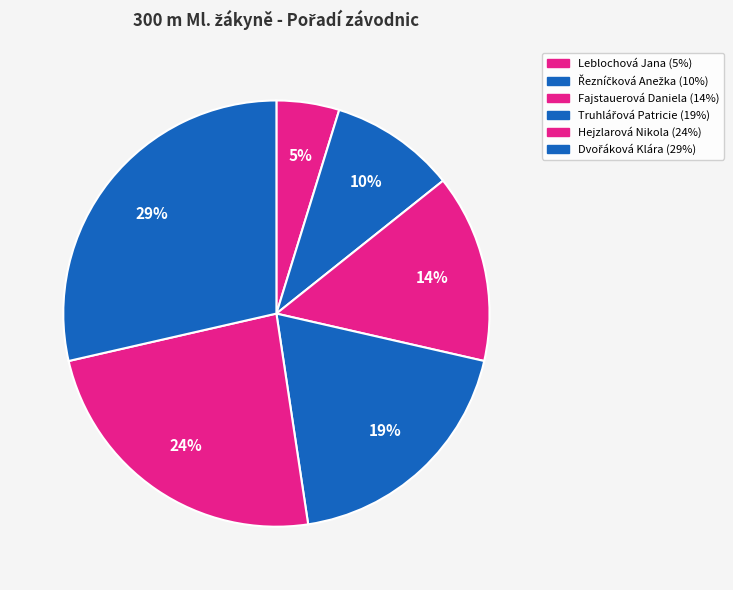

Which slice is the smallest?

Leblochová Jana